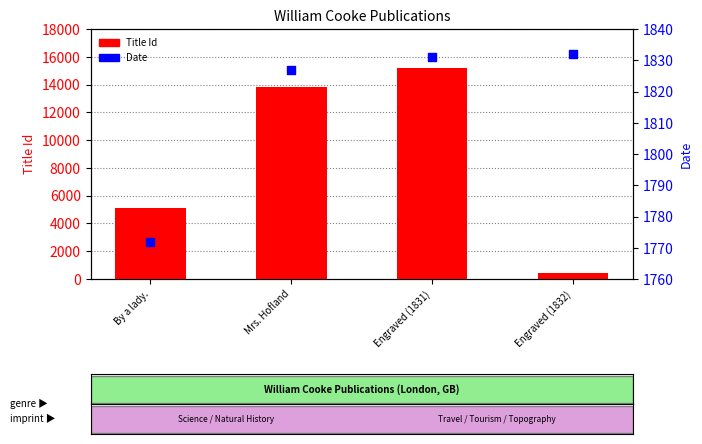

Which series has the largest total across all categories?

Title Id